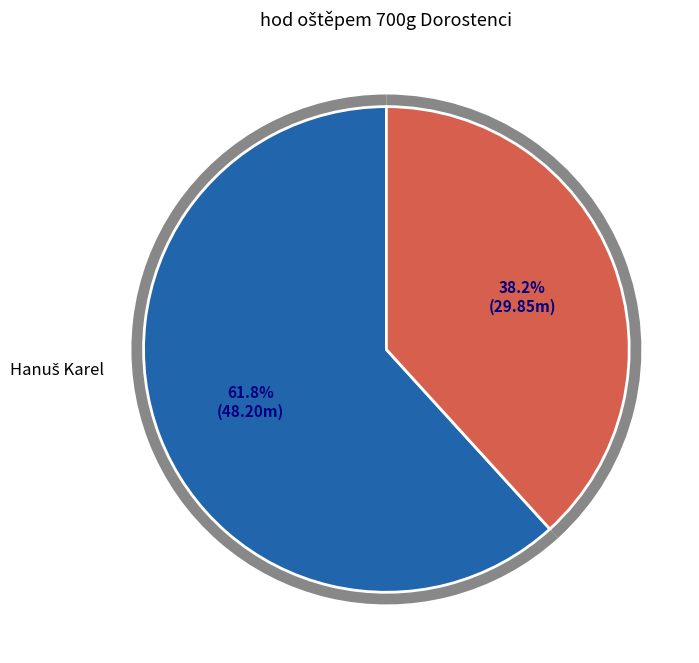

What percentage is NOT represented by Dudáš Jakub?

38.2%